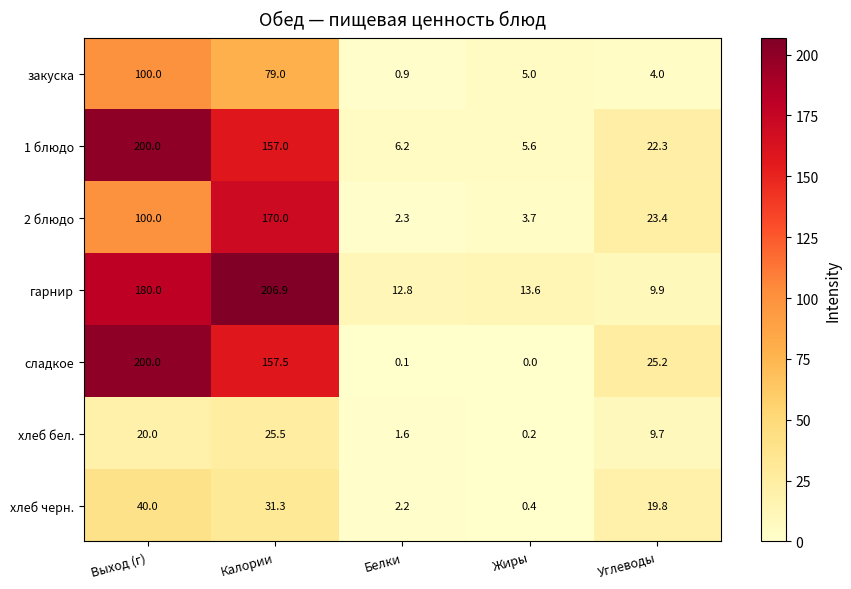

Is it true that 1 блюдо equals 330.4 at Выход (г)?

False